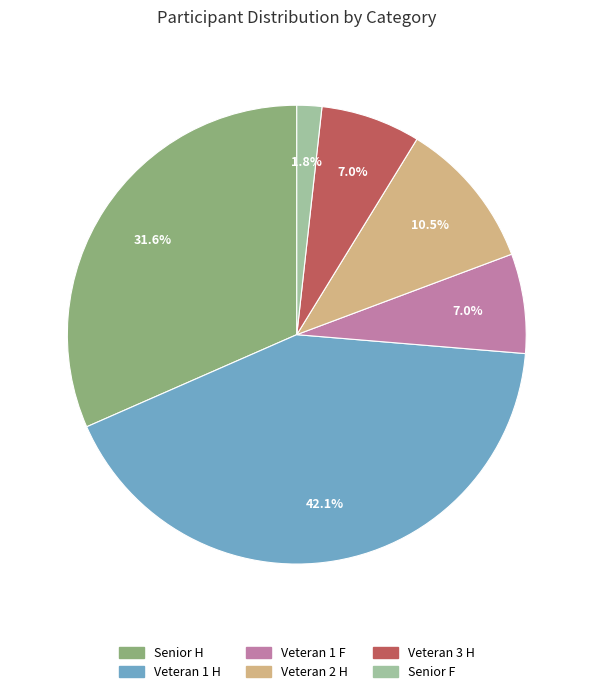

The Veteran 1 F slice represents 7% of the pie. True or false?

True